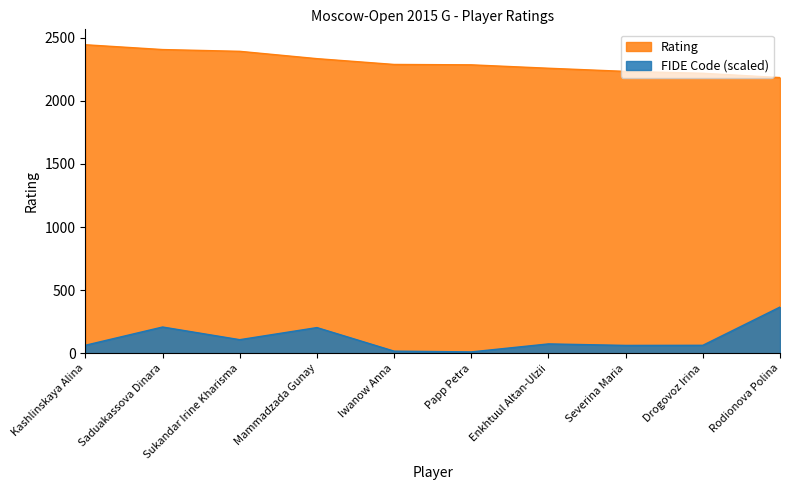

Rank the series at Kashlinskaya Alina from highest to lowest value.

Rating, FIDE Code (scaled)